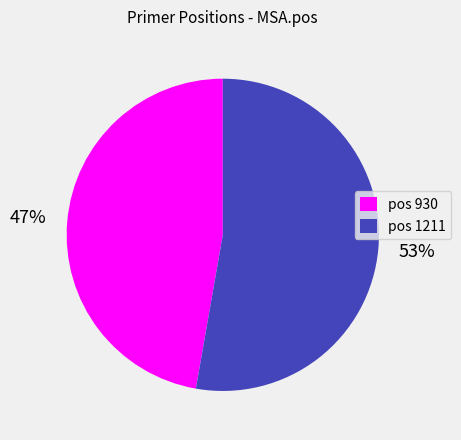

Which slice represents more than half of the pie?

pos 1211